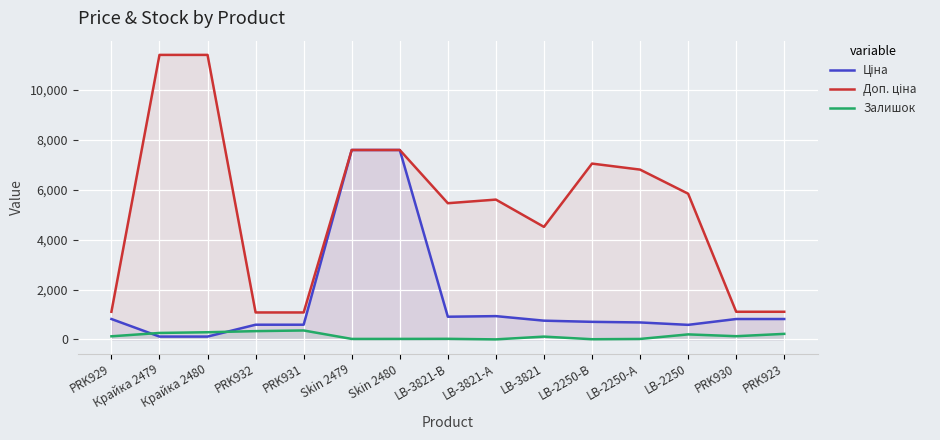

True or false: Ціна and Доп. ціна intersect in this chart.

False